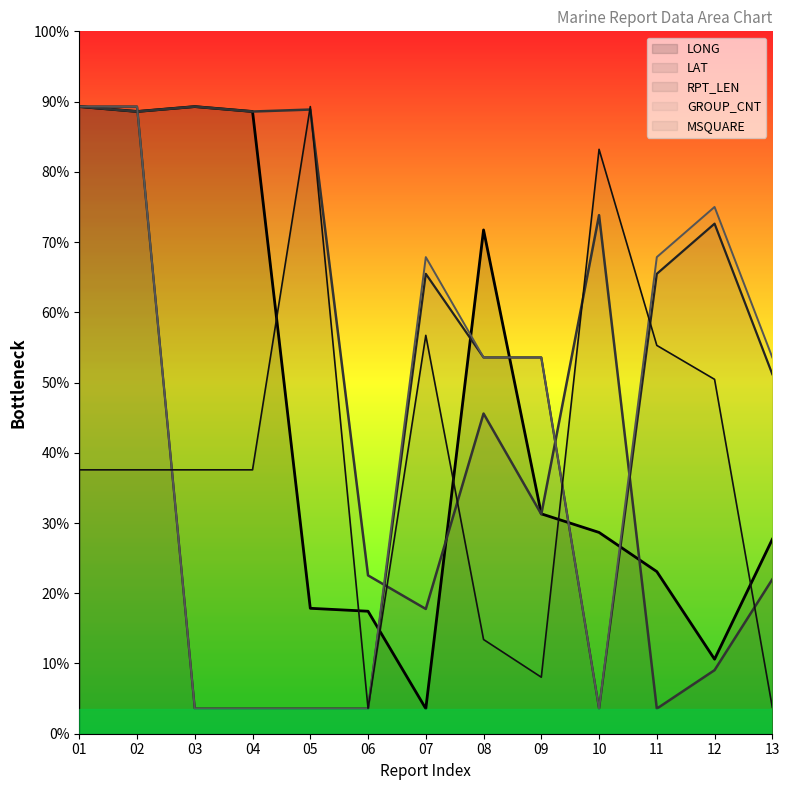

Between 01 and 05, which is larger?

01